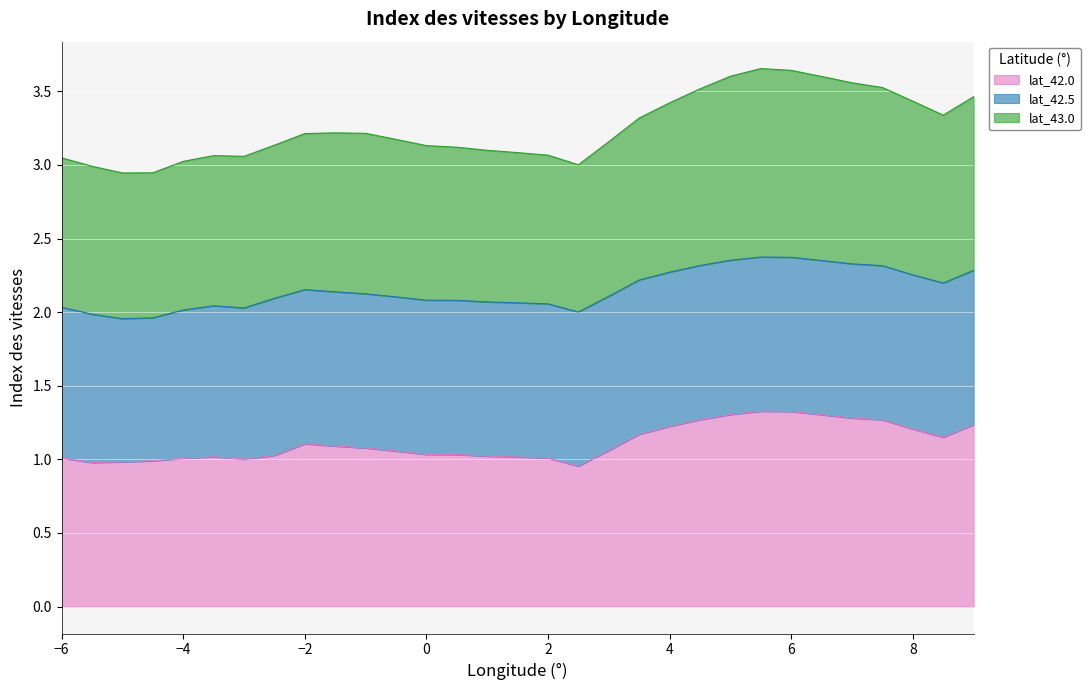

At which category is the sum across all series the highest?

5.5